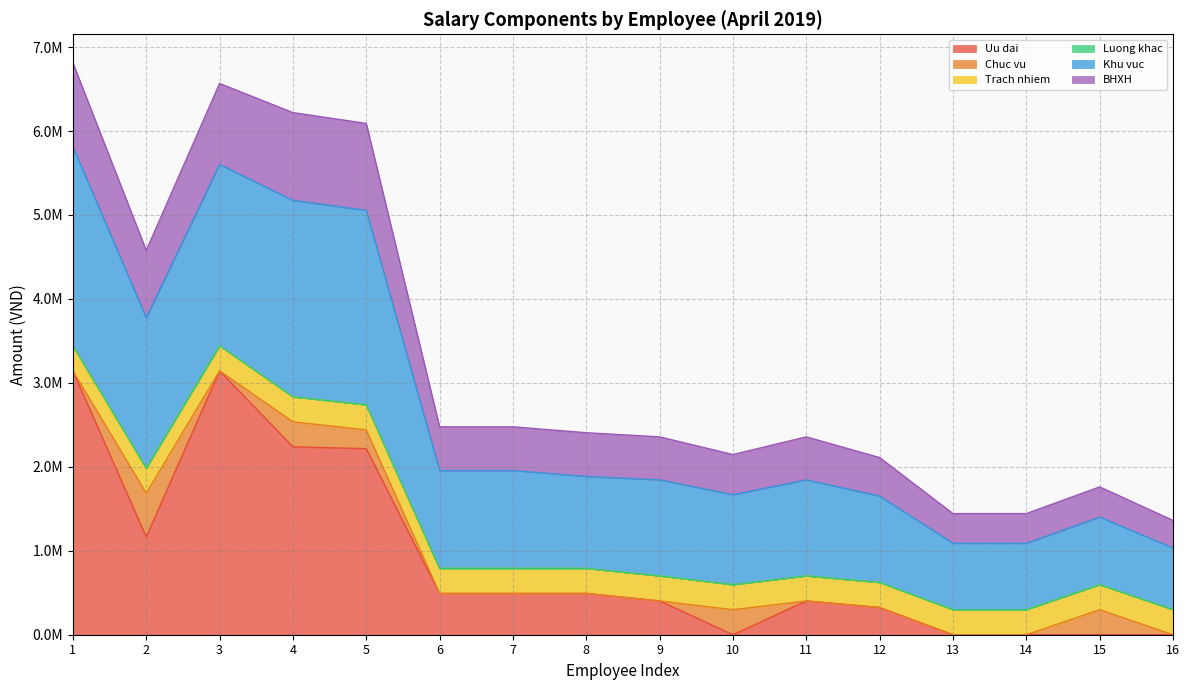

Does the chart have visible grid lines?

Yes